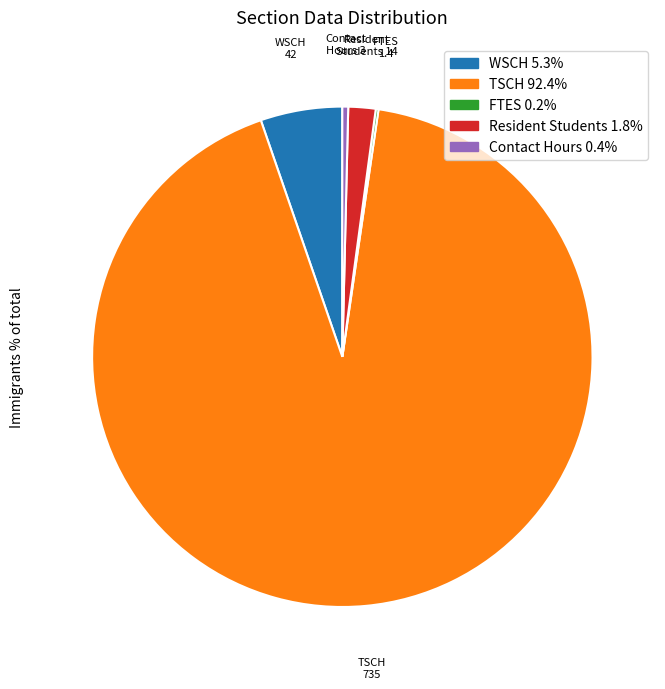

Is there any slice that represents more than half of the pie?

Yes